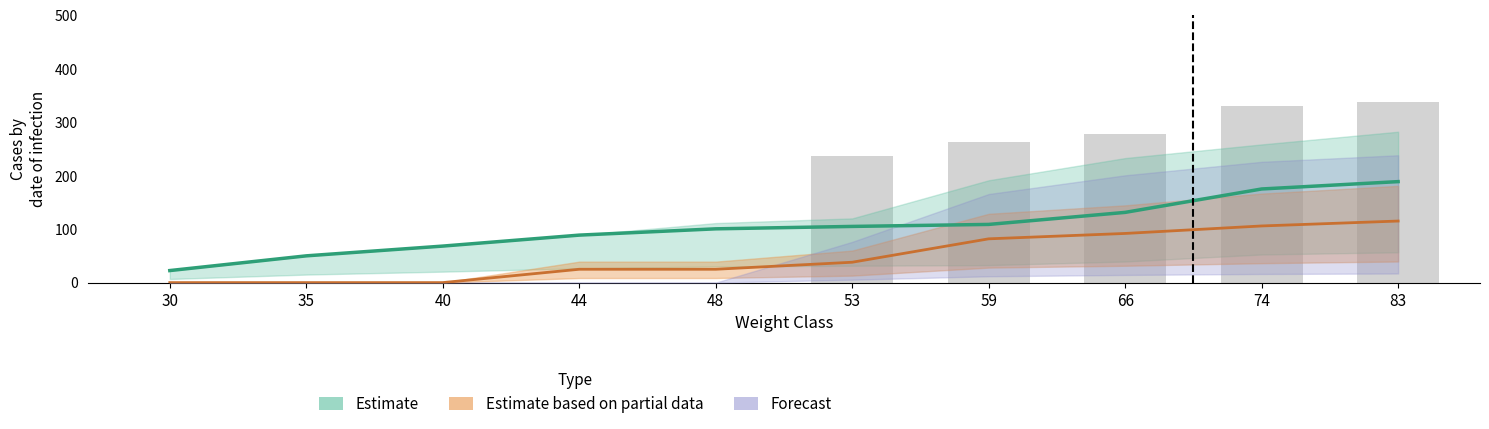

Which has a higher value, 35 or 83?

83